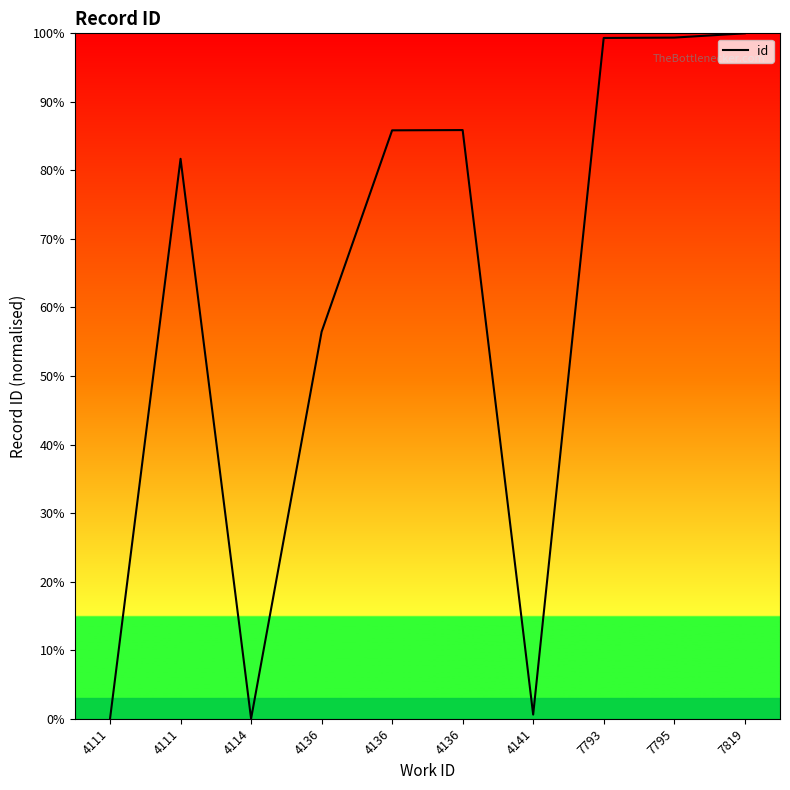

What is the change in value from 4111 to 7793?

+17.6